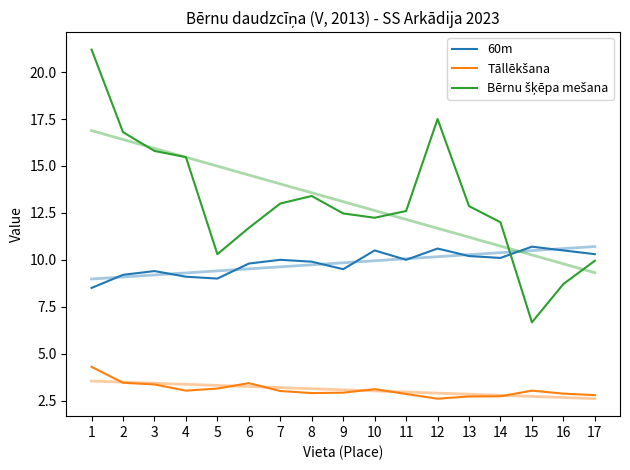

Reading left to right, extract all data points from this chart.

60m: 1=8.5	2=9.2	3=9.4	4=9.1	5=9.0	6=9.8	7=10.0	8=9.9	9=9.5	10=10.5	11=10.0	12=10.6	13=10.2	14=10.1	15=10.7	16=10.5	17=10.3
Tāllēkšana: 1=4.3	2=3.5	3=3.4	4=3.0	5=3.1	6=3.4	7=3.0	8=2.9	9=2.9	10=3.1	11=2.9	12=2.6	13=2.7	14=2.7	15=3.0	16=2.9	17=2.8
Bērnu šķēpa mešana: 1=21.2	2=16.8	3=15.8	4=15.5	5=10.3	6=11.7	7=13.0	8=13.4	9=12.5	10=12.2	11=12.6	12=17.5	13=12.9	14=12.0	15=6.7	16=8.7	17=9.9